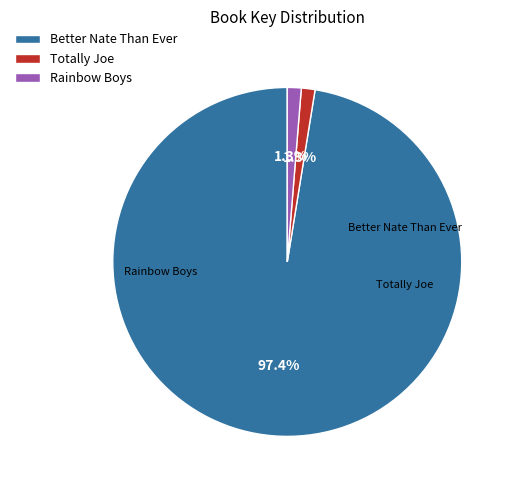

Which category has the biggest portion of the pie?

Better Nate Than Ever